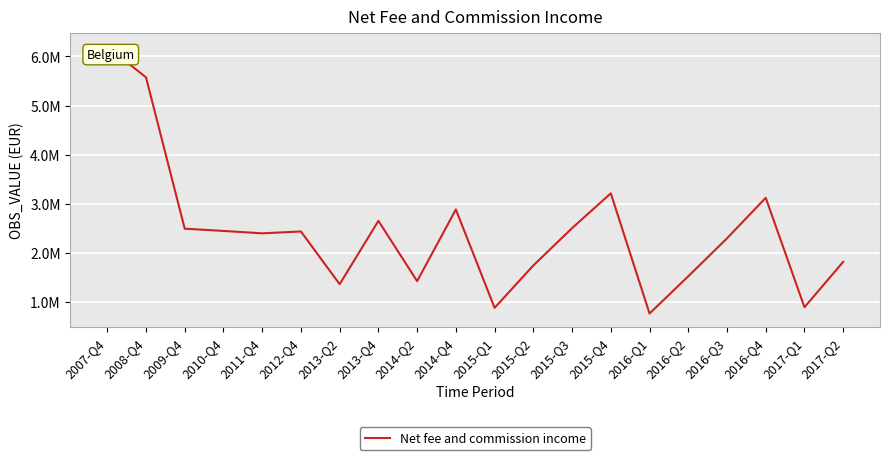

Does the chart have visible grid lines?

Yes